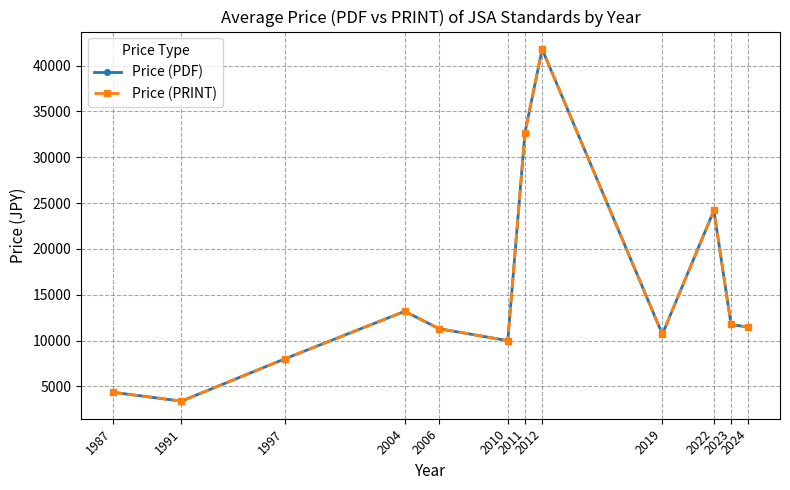

What is the average value of the Price (PDF) series?

15242.0